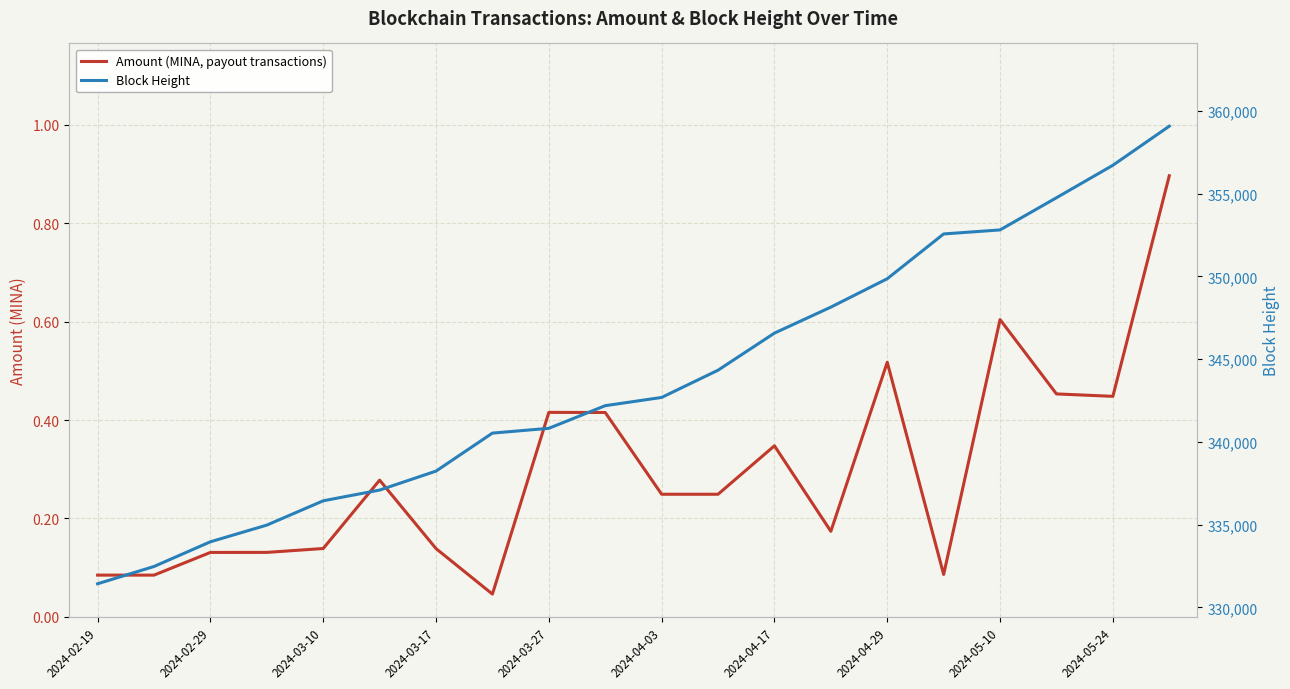

The value of Block Height at 2024-04-03 is 140562.6. True or false?

False